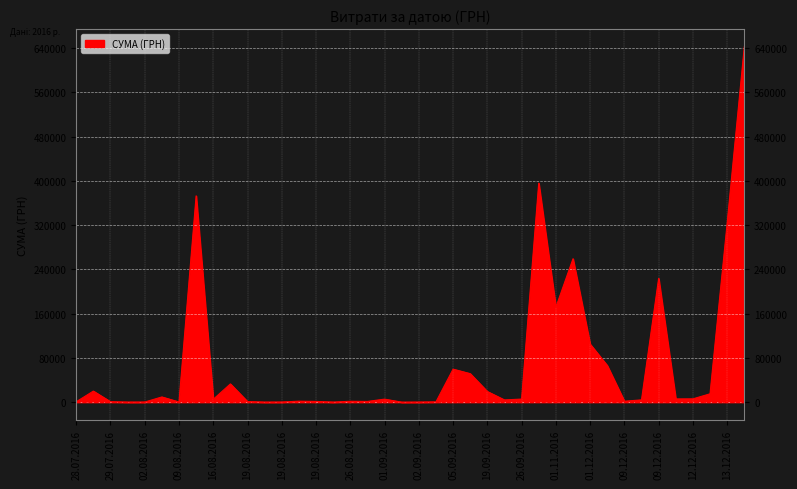

How many series are shown in this chart?

1